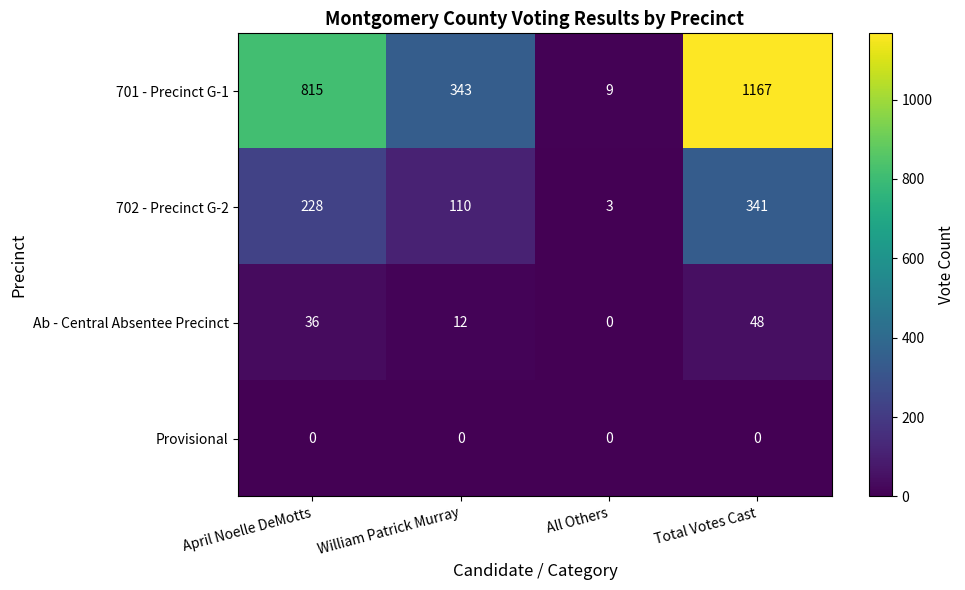

At which category is the sum across all series the highest?

Total Votes Cast